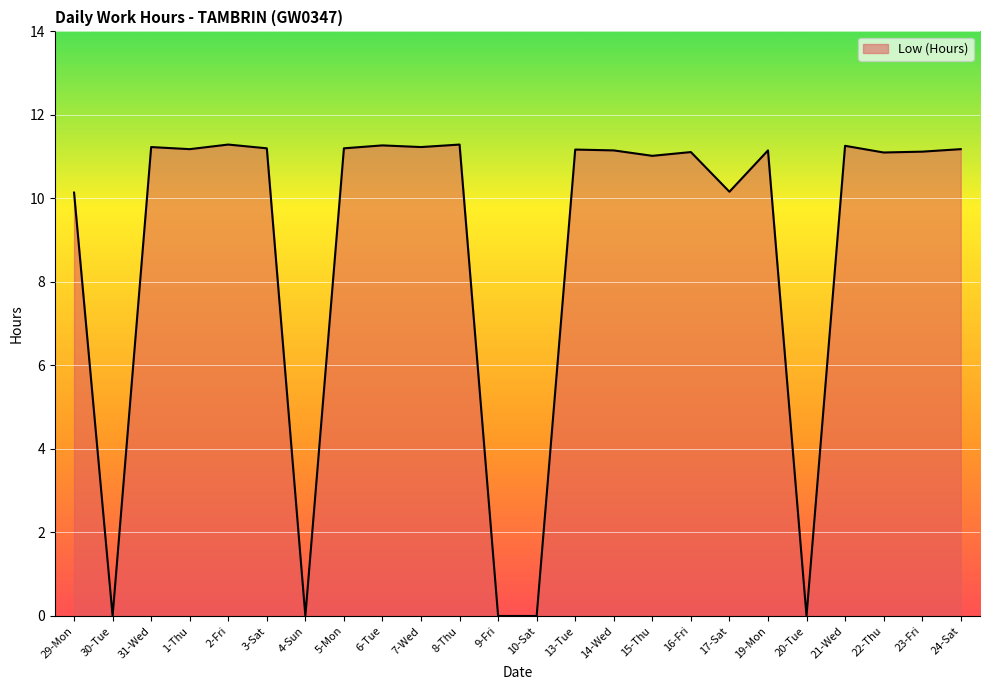

What position from the right is 8-Thu?

14